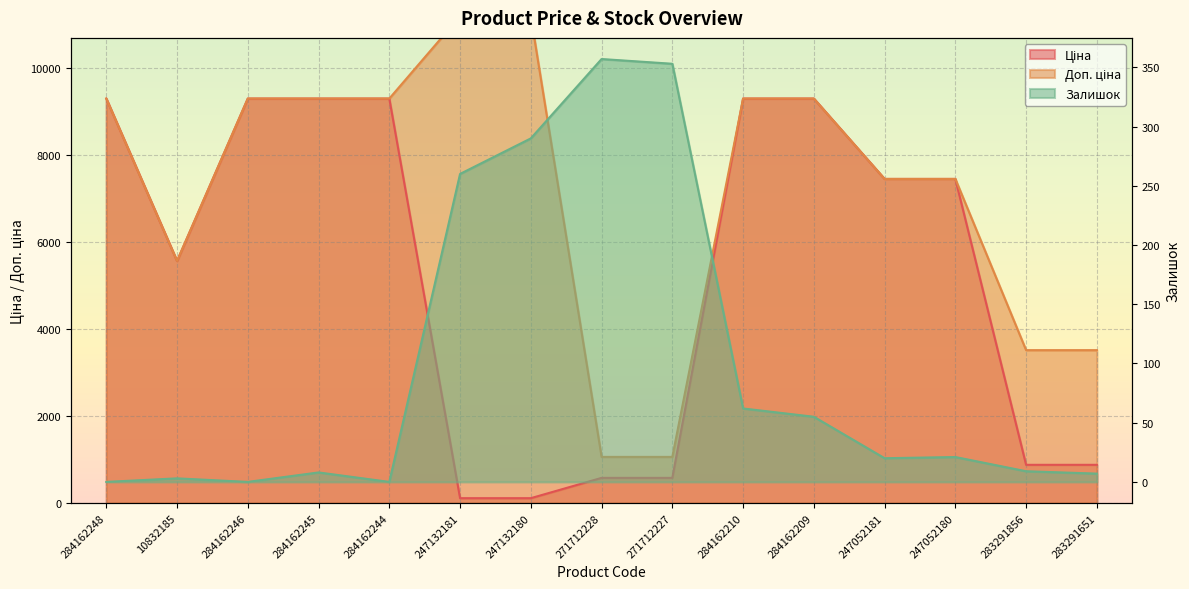

How many lines are shown in the chart?

3